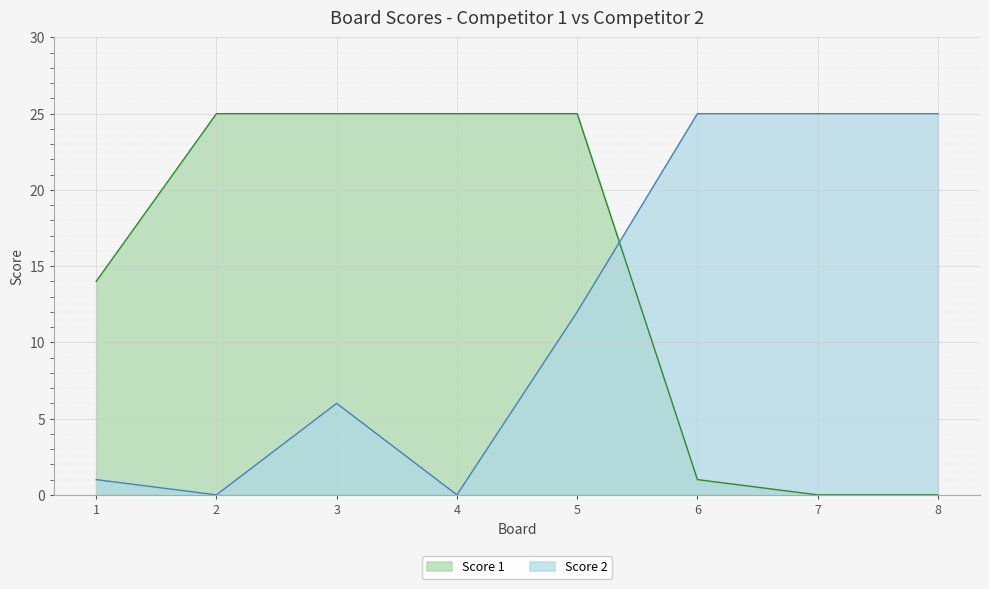

At which category is the sum across all series the highest?

5